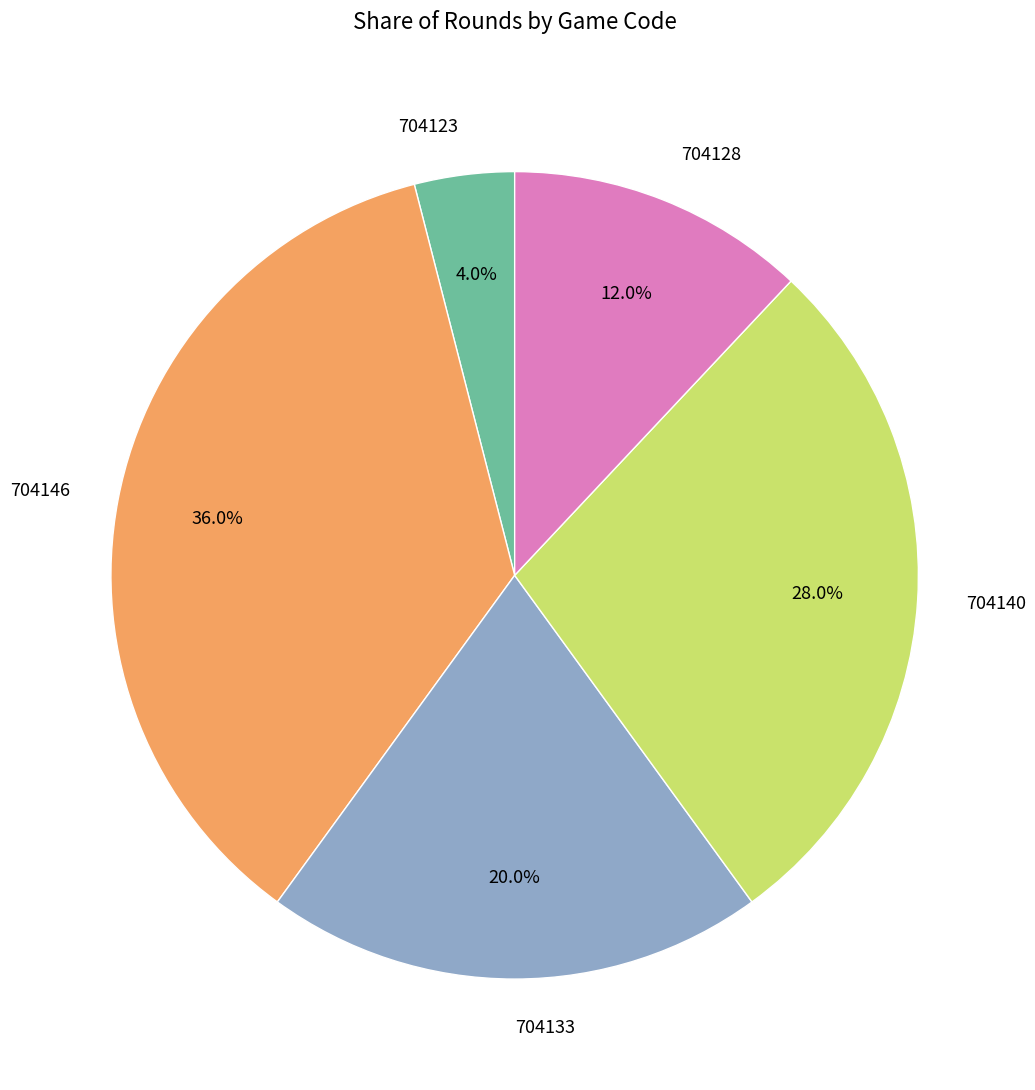

To the nearest percent, what percentage of the pie is 704146?

36%